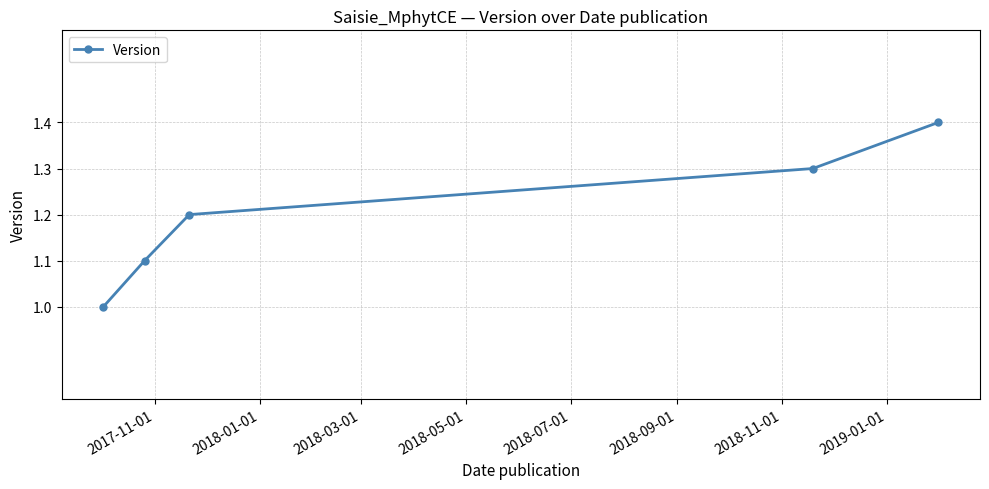

What is the maximum value shown in the chart?

1.4